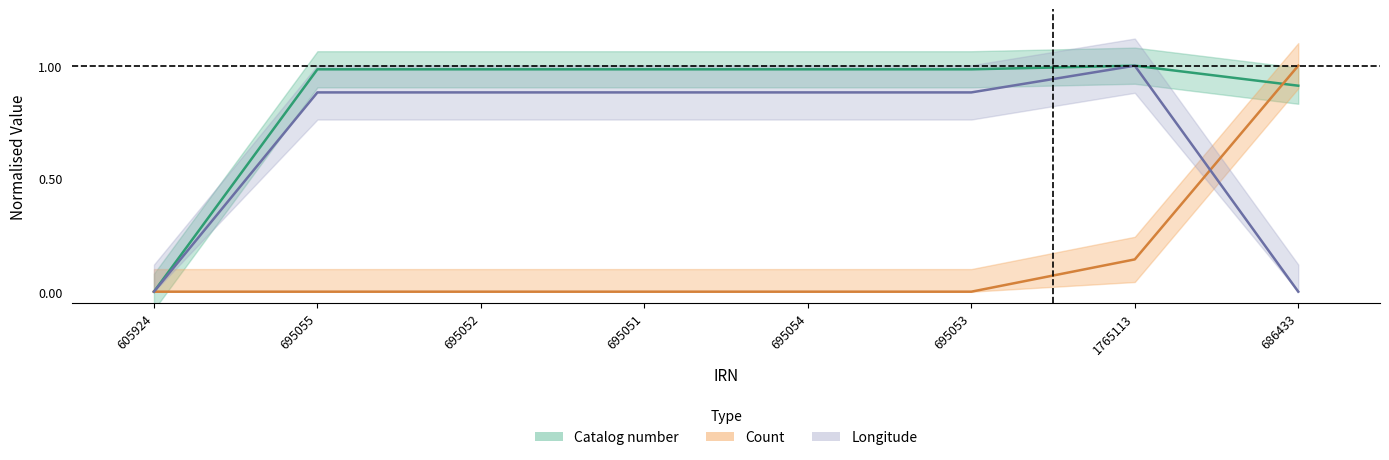

What is the average value of the Catalog number series?

0.9